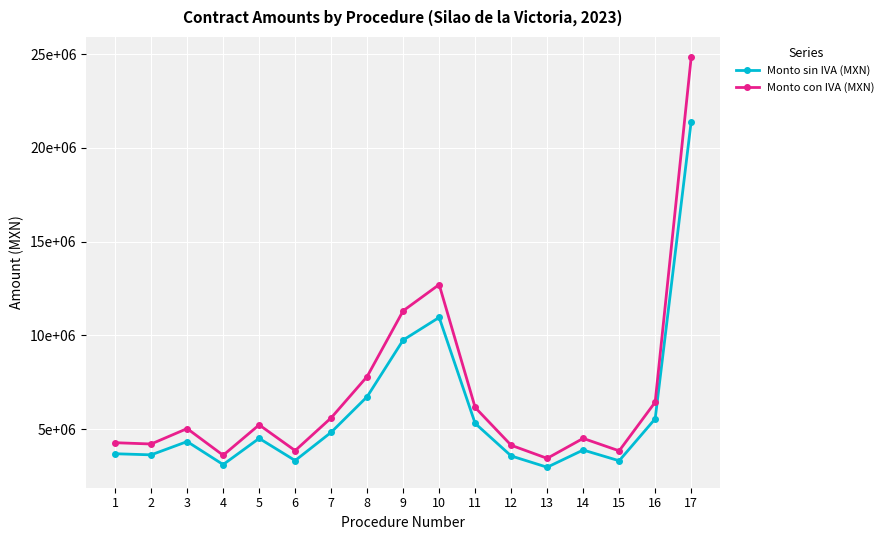

Reading right to left, transcribe all the data shown in this chart.

Monto sin IVA (MXN): 21403608.8	5545052.3	3305818.1	3879296.0	2960520.4	3562826.0	5300759.7	10954734.0	9747675.6	6725864.9	4823758.7	3317012.0	4501055.5	3102476.5	4330473.8	3621211.0	3680410.1
Monto con IVA (MXN): 24828186.2	6432260.7	3834749.0	4499983.3	3434203.6	4132878.2	6148881.3	12707491.5	11307303.7	7802003.3	5595560.1	3847734.0	5221224.3	3598872.7	5023349.5	4200604.8	4269275.7